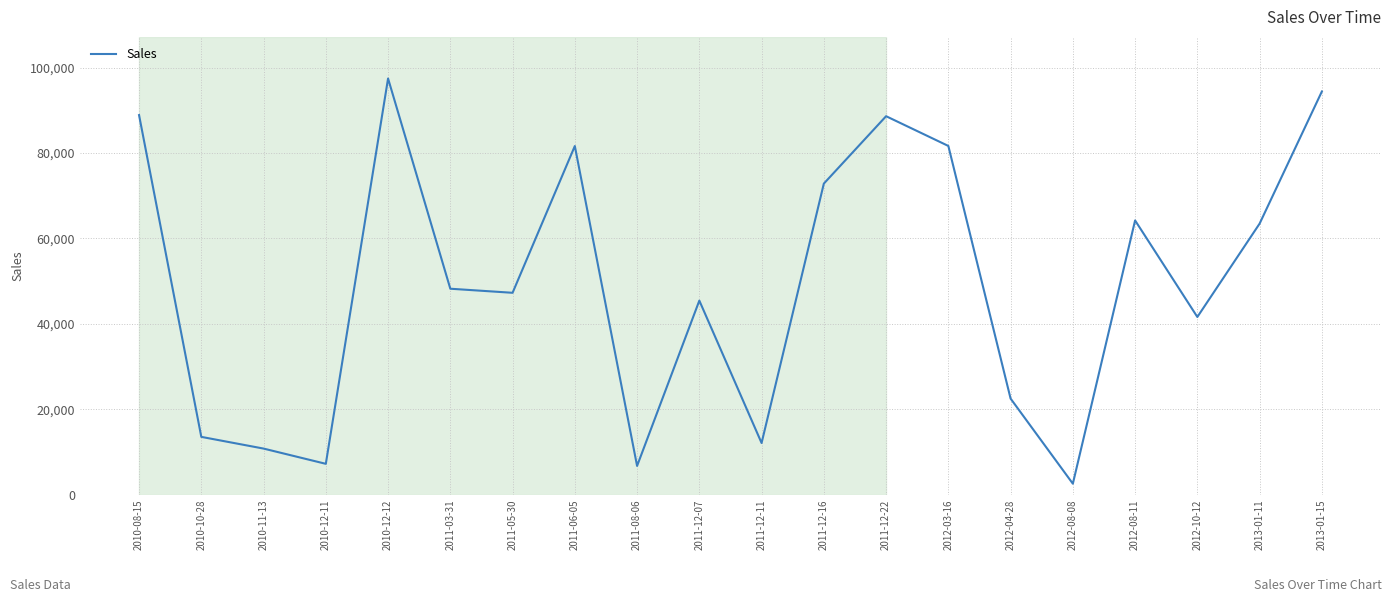

What is the difference between the maximum and minimum values?

94949